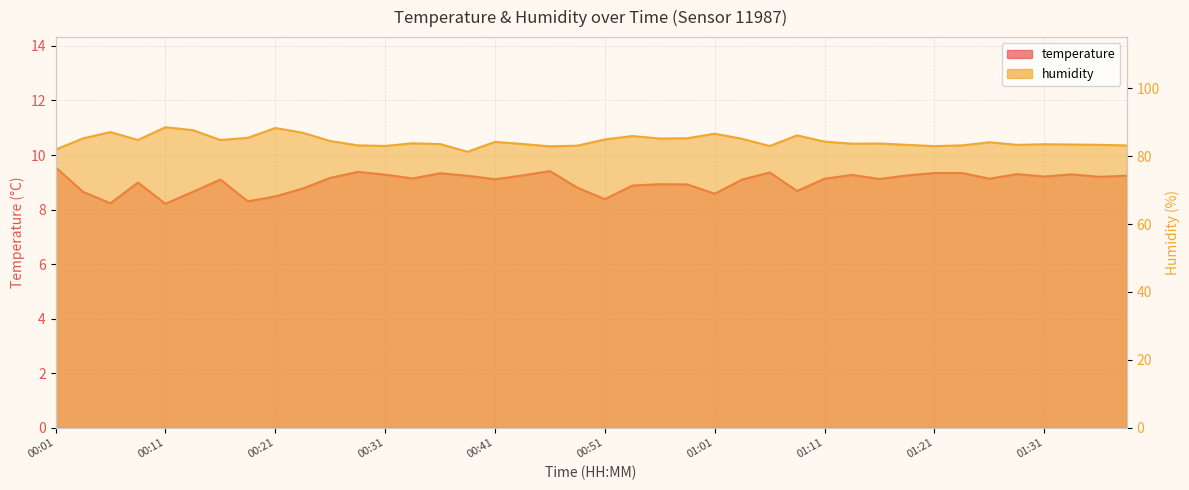

How many lines are shown in the chart?

2